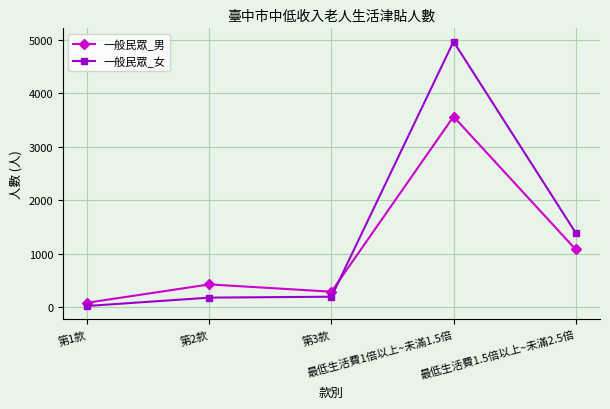

True or false: 一般民眾_男 and 一般民眾_女 intersect in this chart.

True